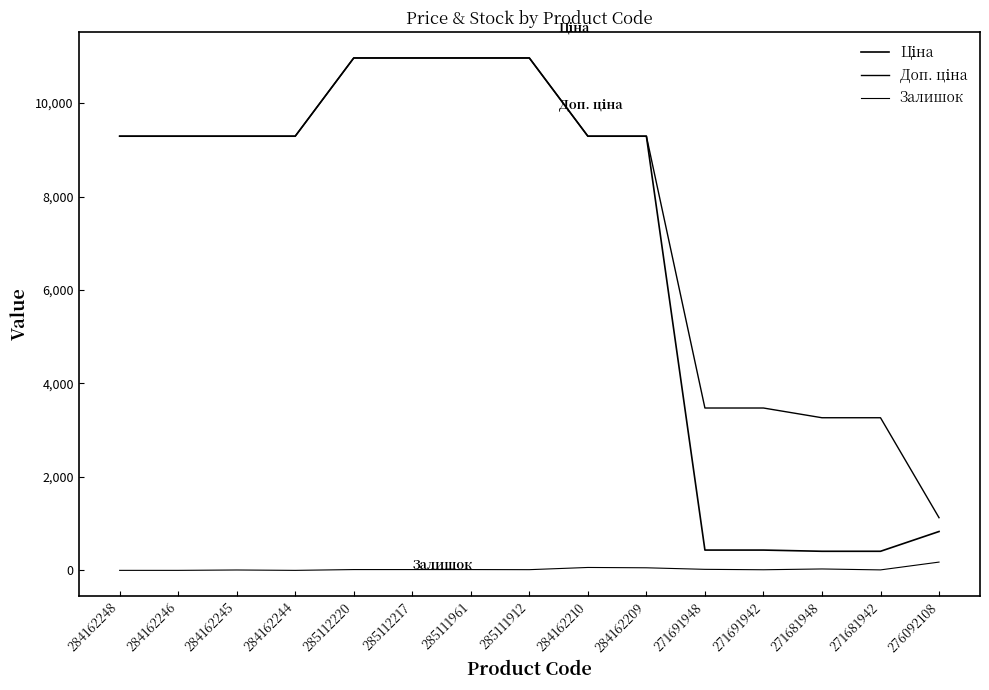

What is the difference between the maximum and minimum values in the Залишок series?

177.0